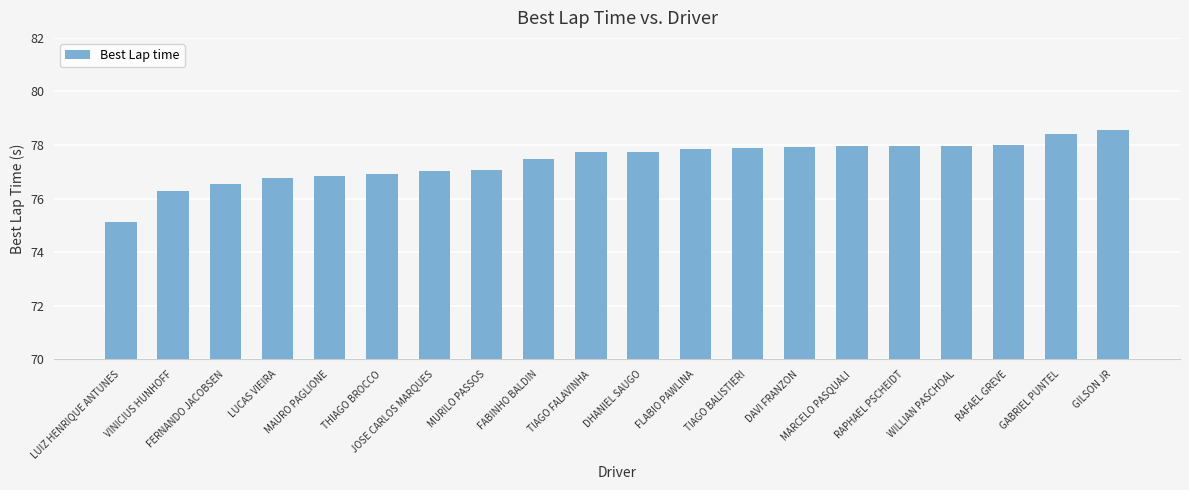

What is the smallest value displayed?

75.1